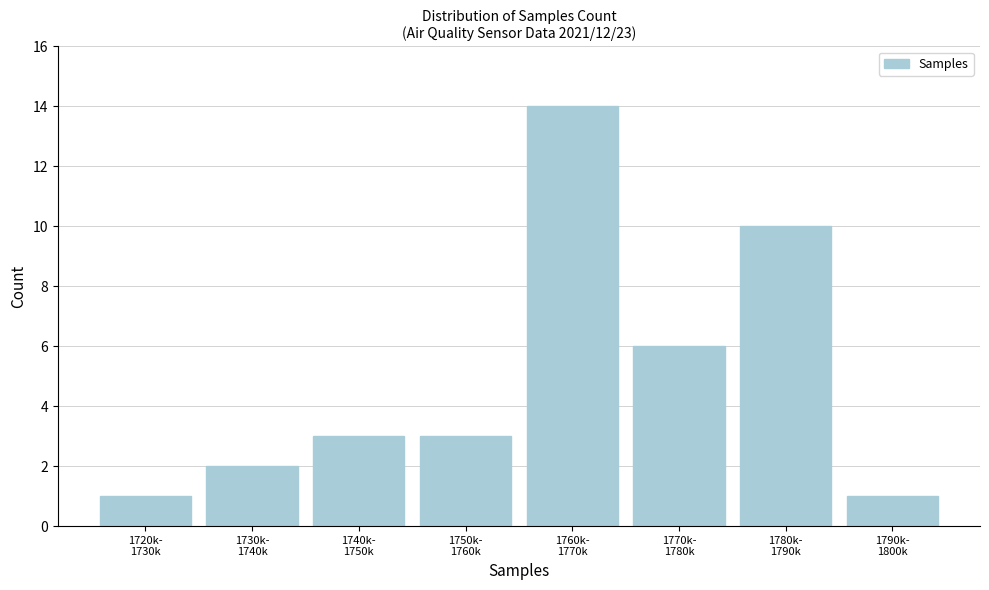

Reading right to left, transcribe all the data shown in this chart.

1	10	6	14	3	3	2	1